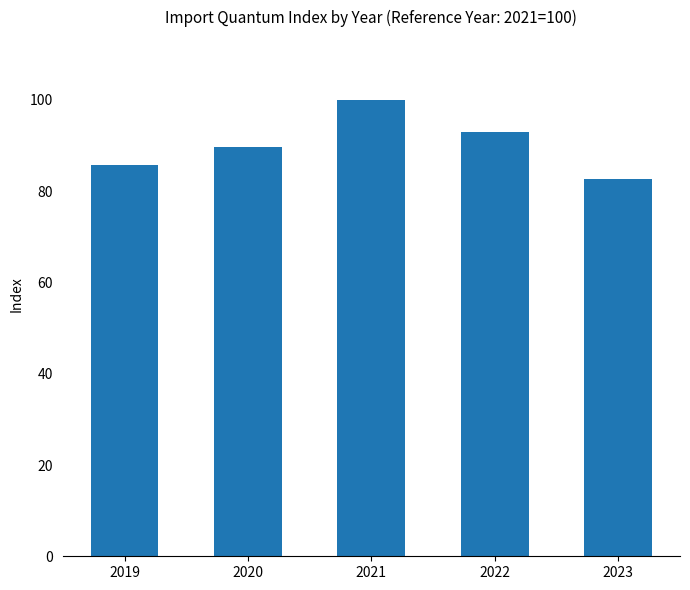

True or false: the data shows 93.1 at 2022.

True